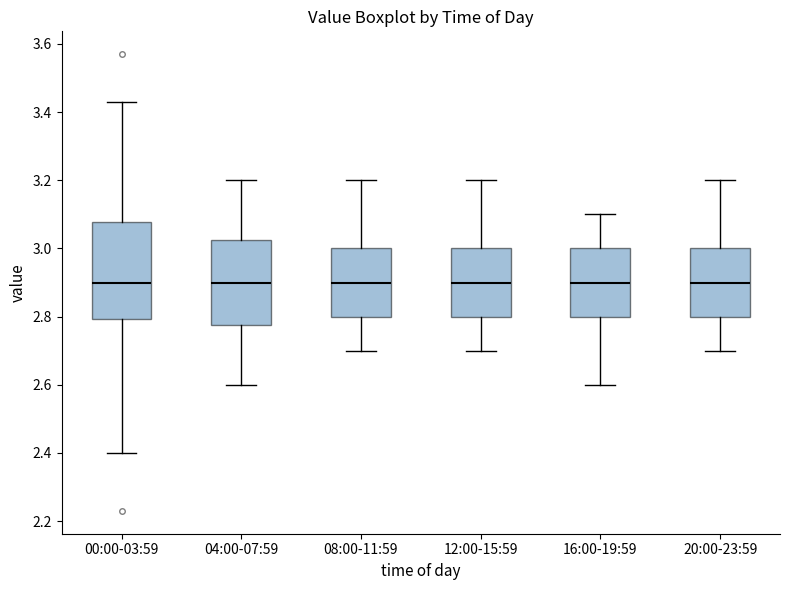

Which box is the tallest, from its lower edge to its upper edge?

00:00-03:59